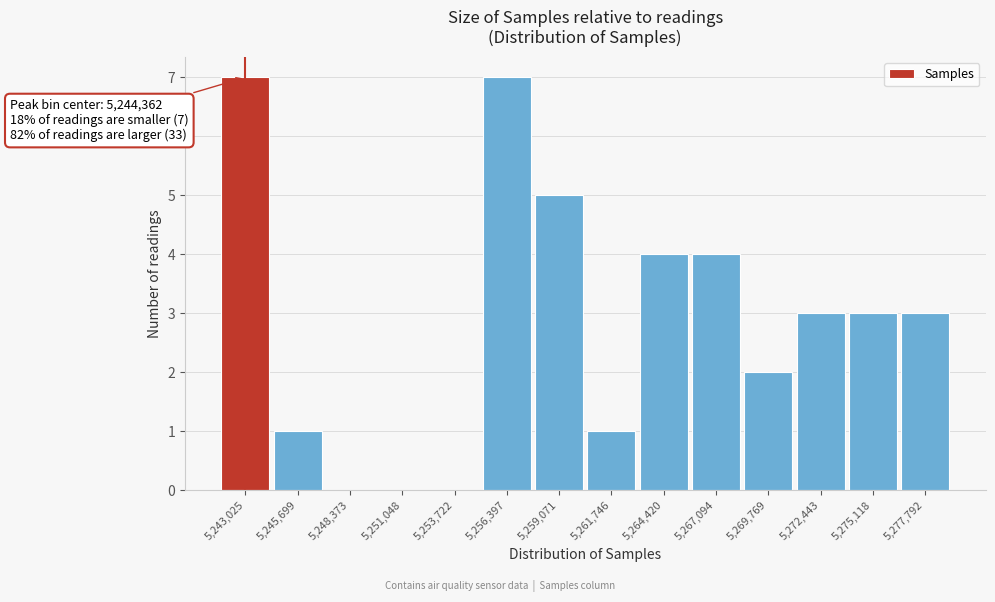

Reading left to right, transcribe all the data shown in this chart.

5,243,025=7	5,245,699=1	5,248,373=0	5,251,048=0	5,253,722=0	5,256,397=7	5,259,071=5	5,261,746=1	5,264,420=4	5,267,094=4	5,269,769=2	5,272,443=3	5,275,118=3	5,277,792=3